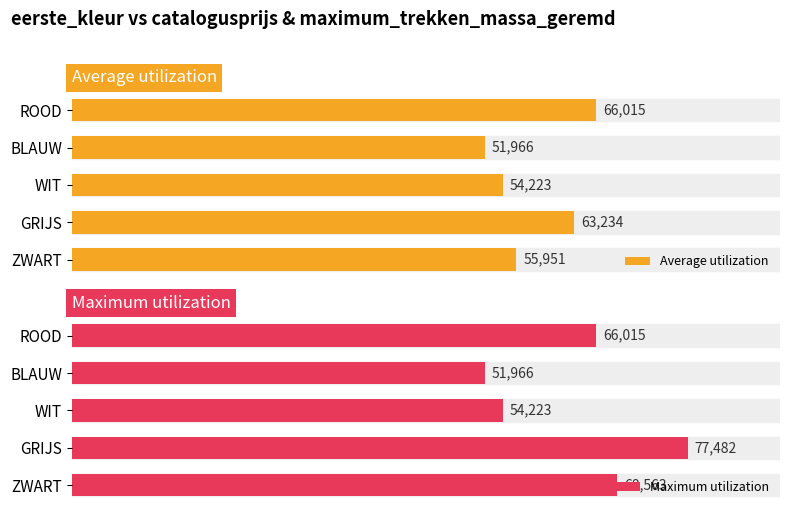

How many groups of bars are there?

5